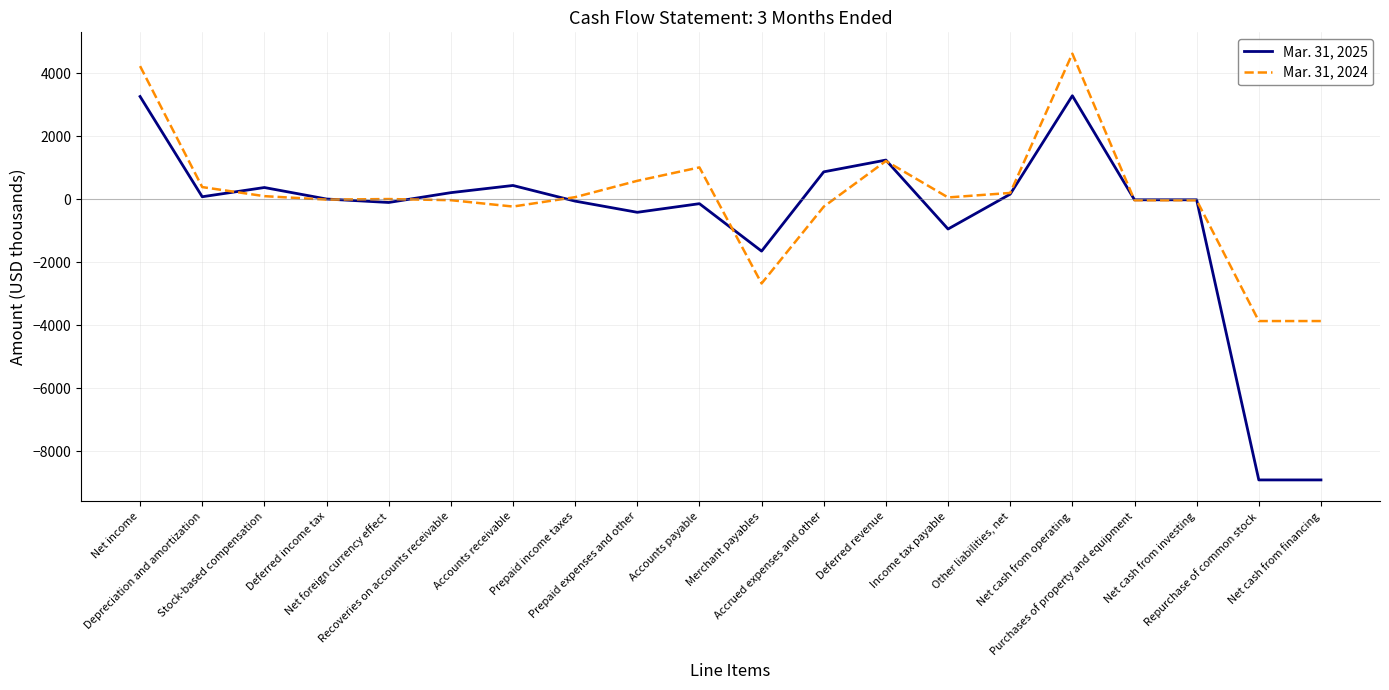

Which series has the largest range (max minus min)?

Mar. 31, 2025